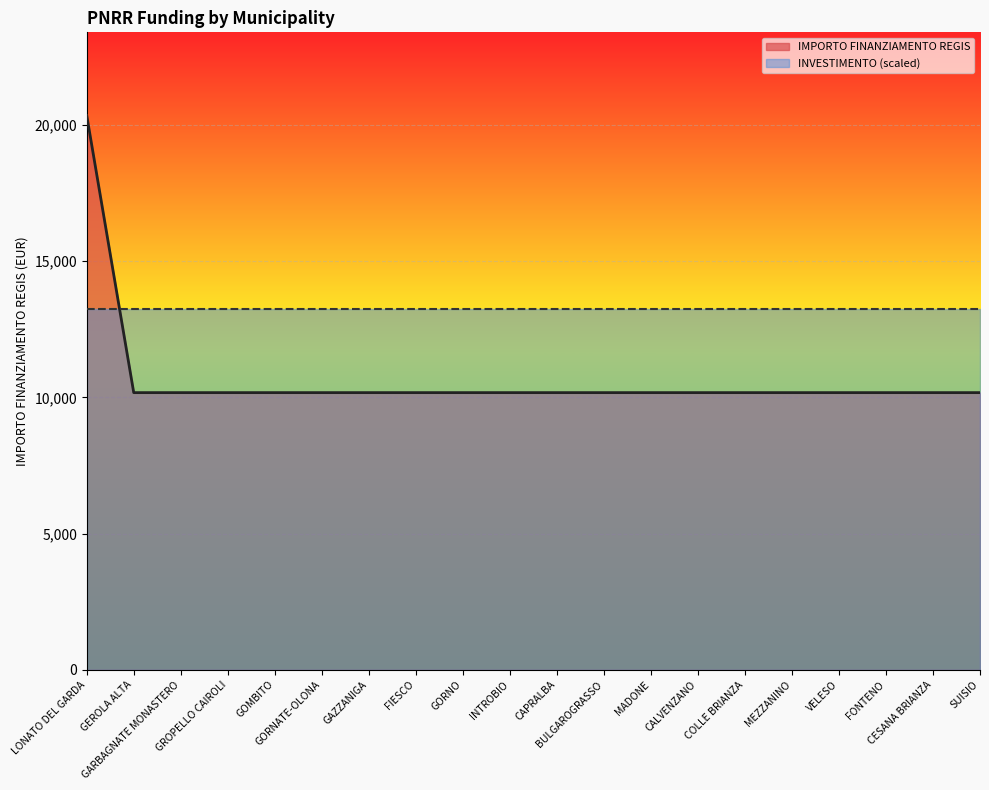

What is the ratio of the value at FIESCO to the value at INTROBIO?

1.0